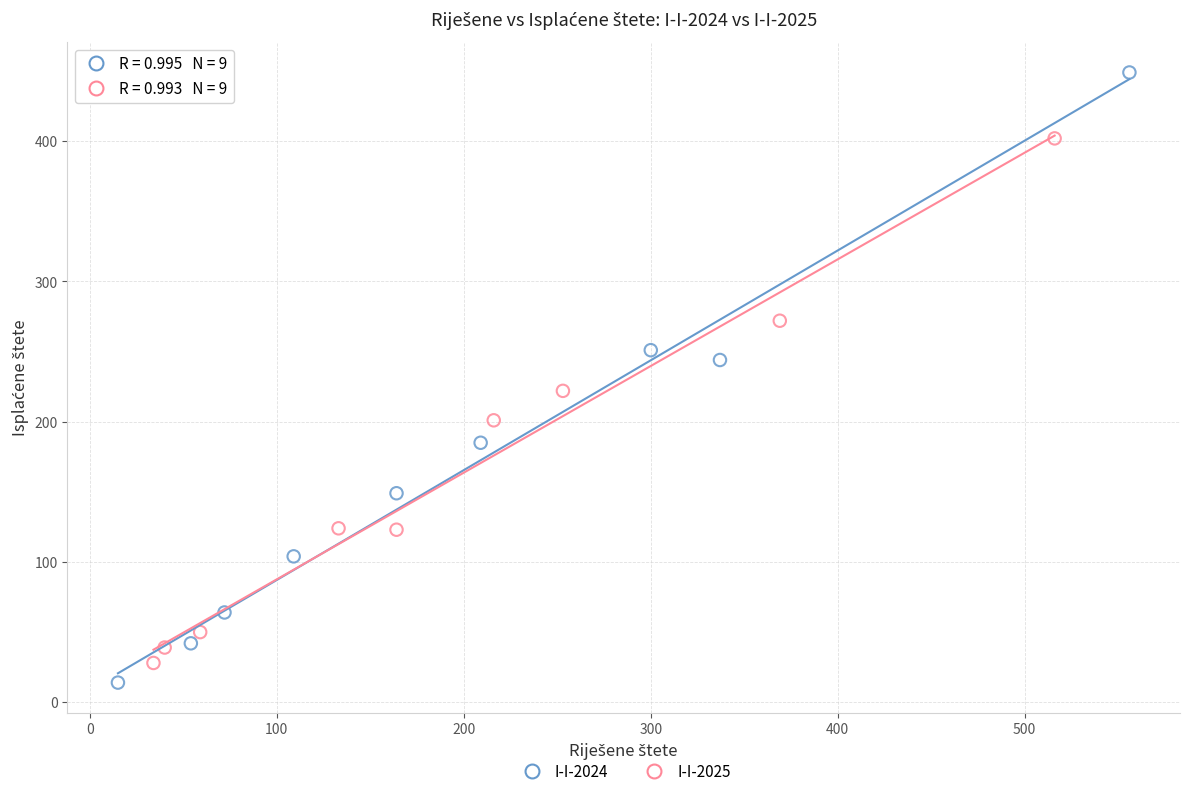

Which series has the largest Y range (max minus min)?

I-I-2024